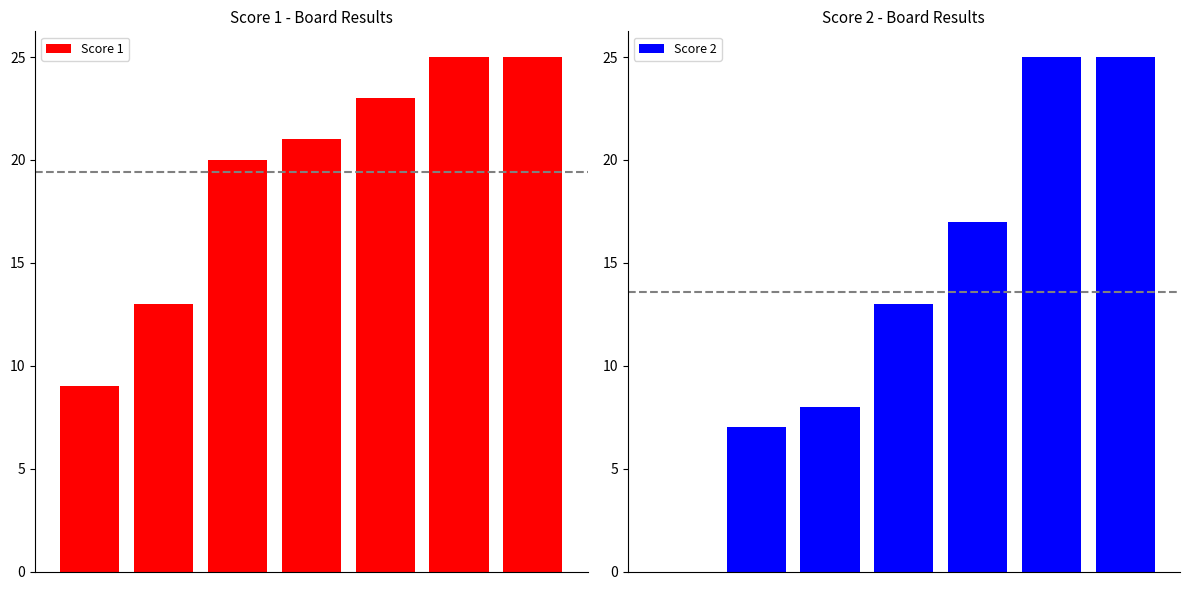

List the labels in order of Score 1 value, smallest first.

0, 1, 2, 3, 4, 5, 6